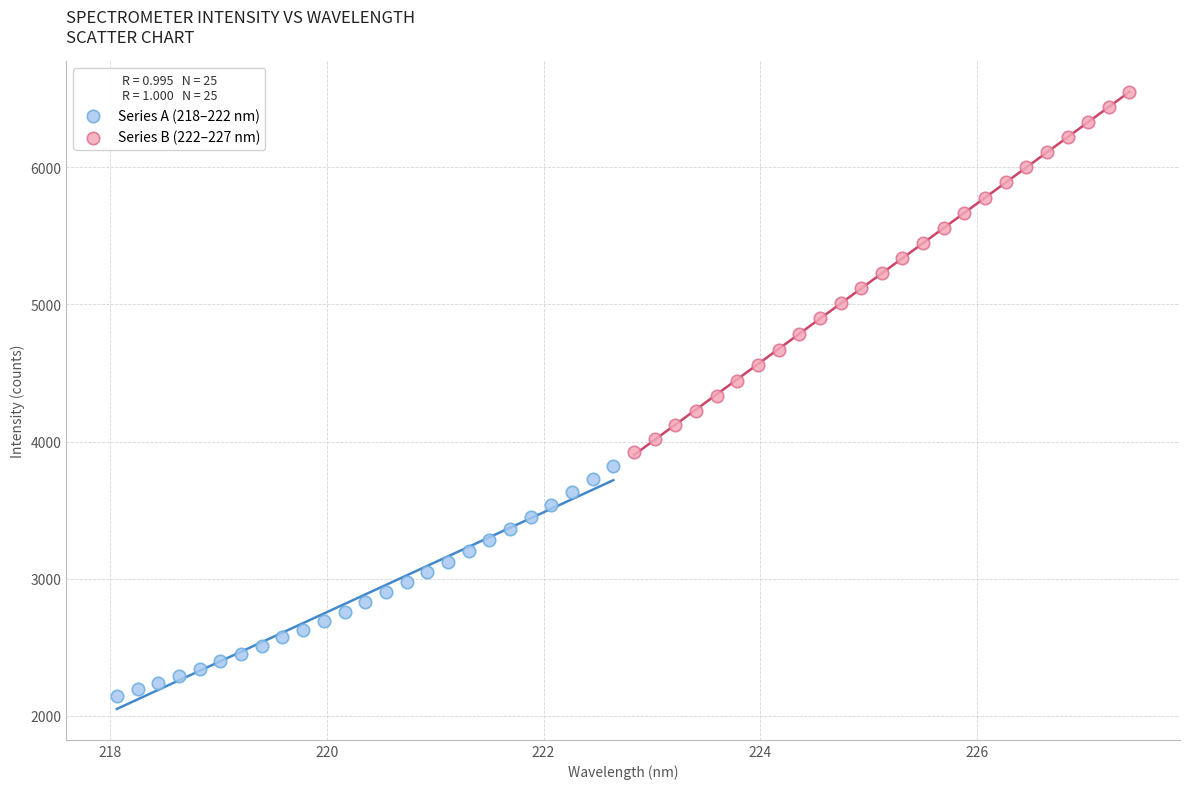

Which series has the largest Y range (max minus min)?

Series B (222–227 nm)